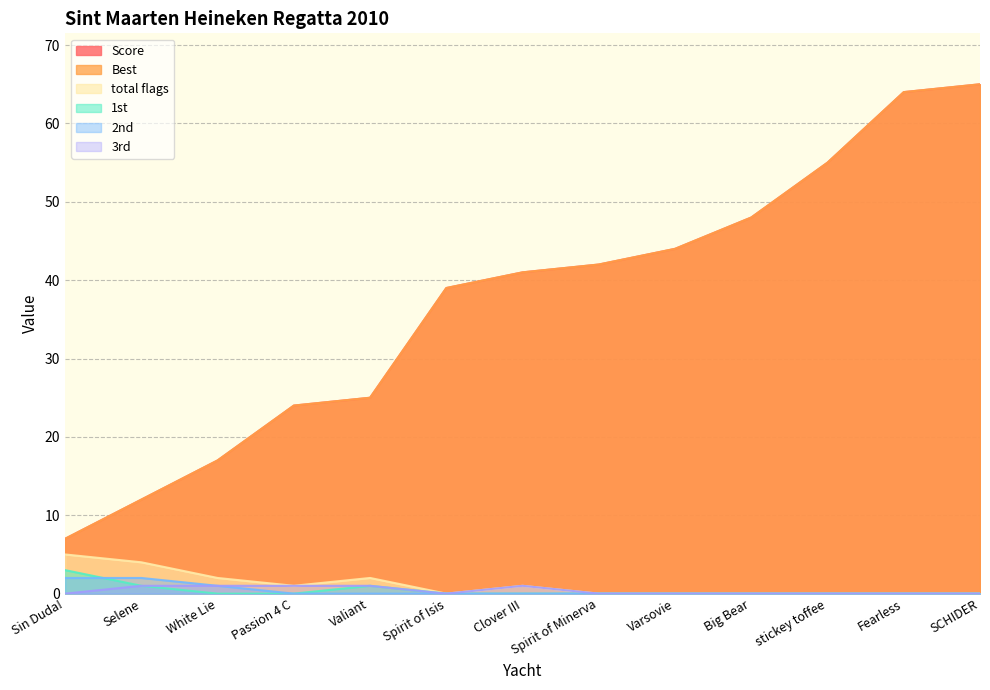

What is the difference between the highest and lowest values at Spirit of Isis?

39